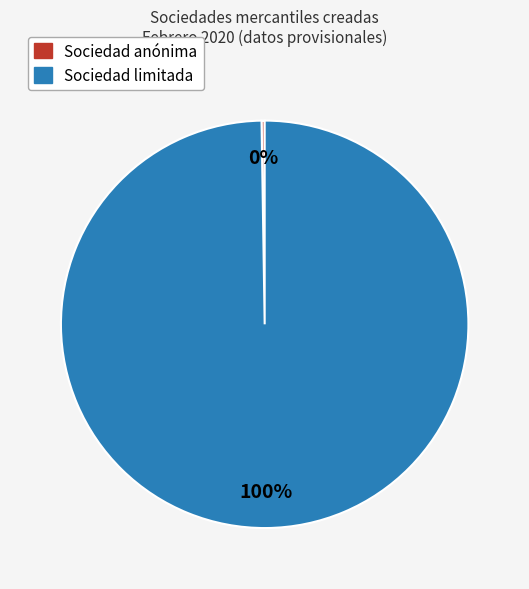

Which slice represents more than half of the pie?

Sociedad limitada